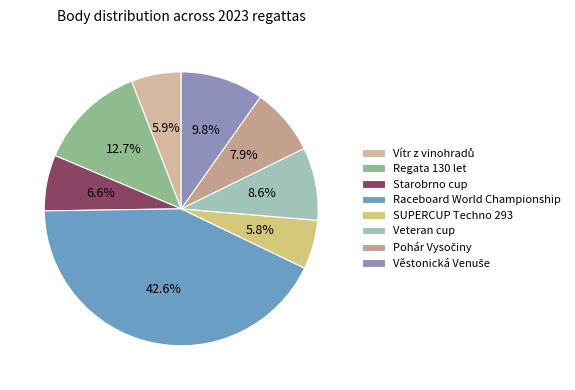

Which slice is the largest?

Raceboard World Championship